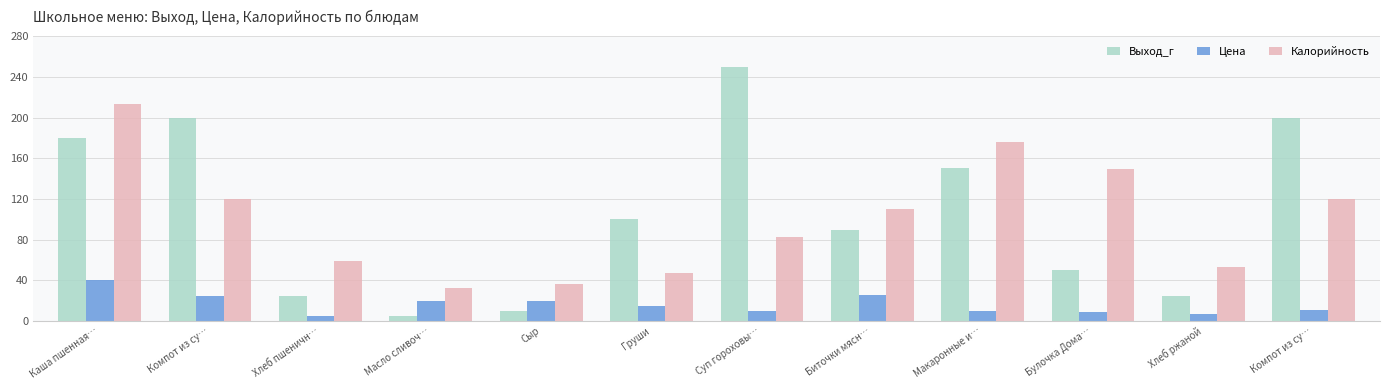

Does the chart contain any negative values?

No